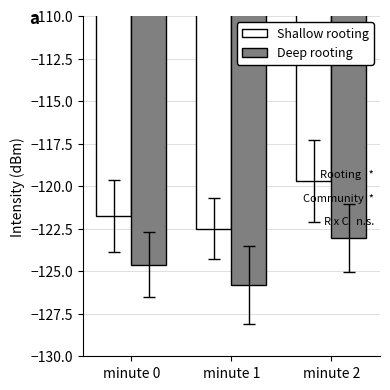

Which series has the largest total across all categories?

Shallow rooting